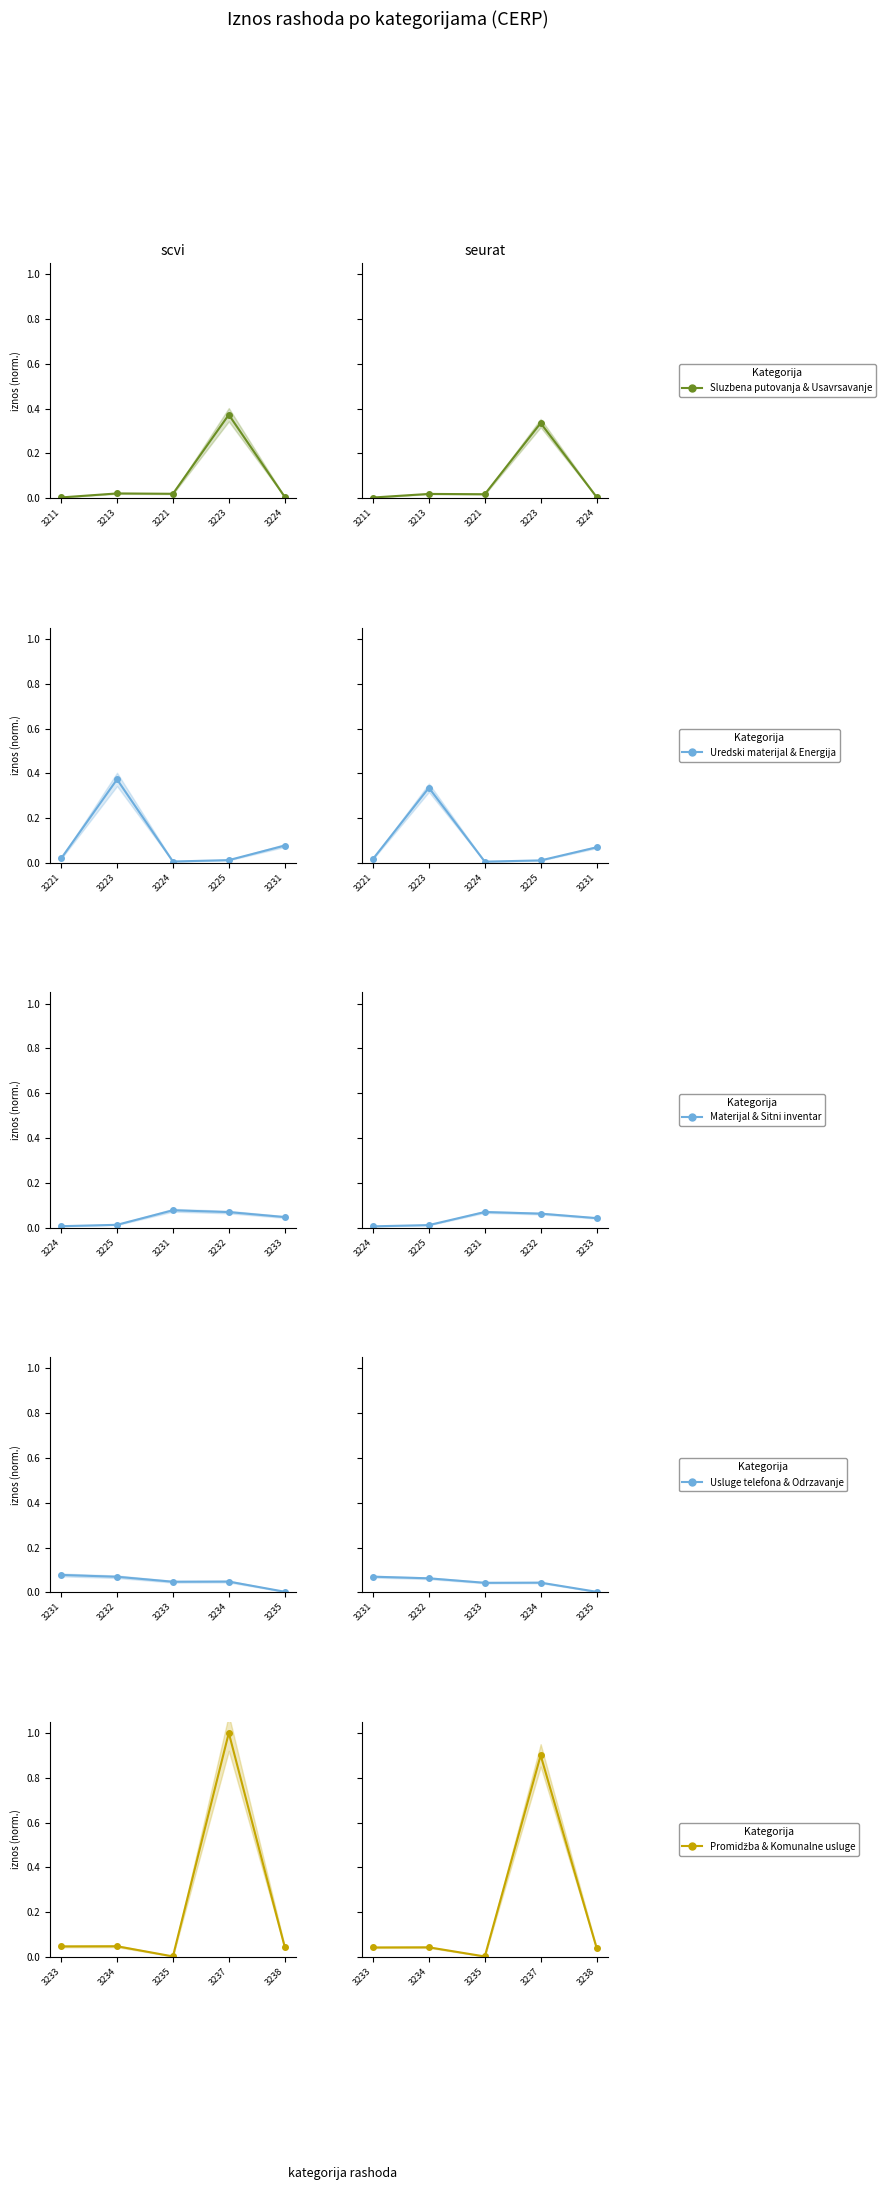

Reading left to right, transcribe all the data shown in this chart.

Sluzbena putovanja & Usavrsavanje: 0.0	0.0	0.0	0.3	0.0
Uredski materijal & Energija: 0.0	0.3	0.0	0.0	0.1
Materijal & Sitni inventar: 0.0	0.0	0.1	0.1	0.0
Usluge telefona & Odrzavanje: 0.1	0.1	0.0	0.0	0.0
Promidžba & Komunalne usluge: 0.0	0.0	0.0	0.9	0.0